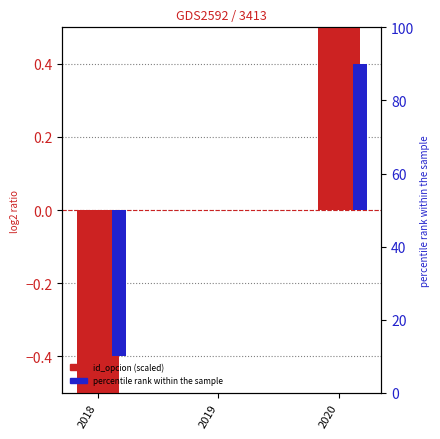

How many bars are there in total?

6